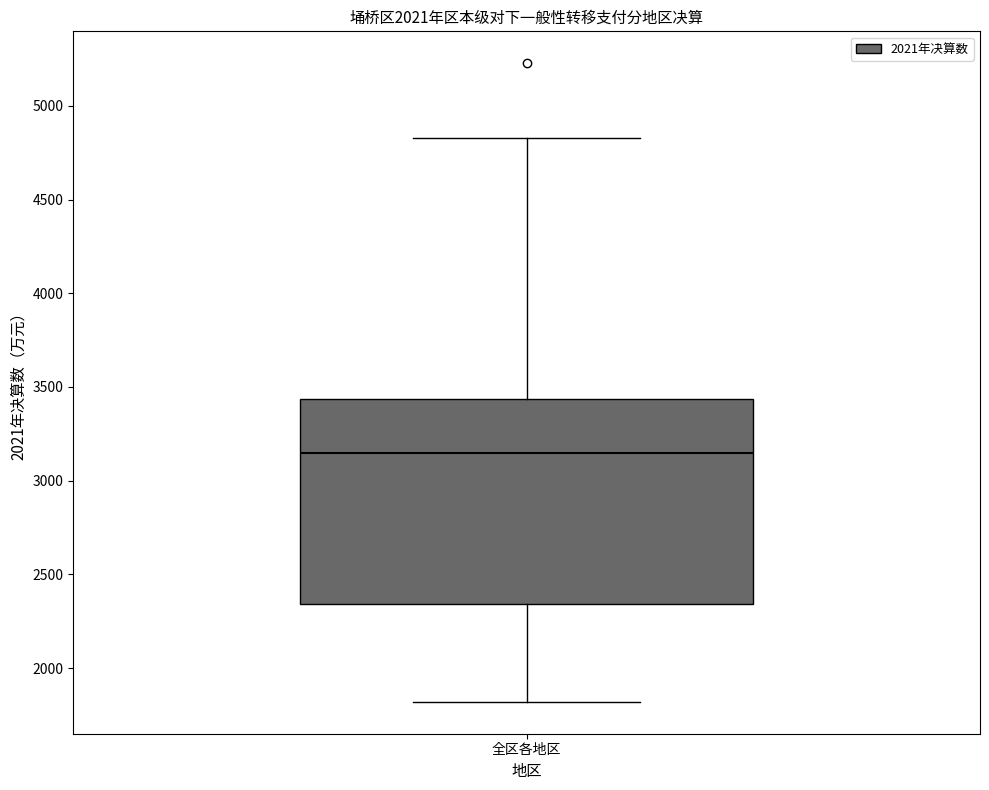

Where does the median line of the box for 全区各地区 sit on the y-axis? The values are not printed on the chart, so give them approximately, as read against the axis.

3150